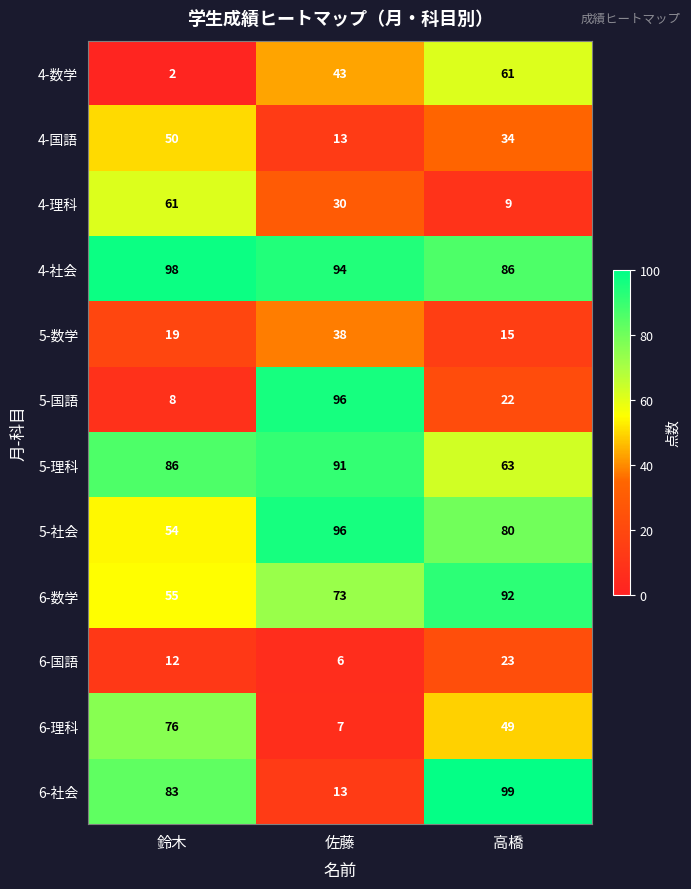

At how many categories does at least one series exceed 7?

3